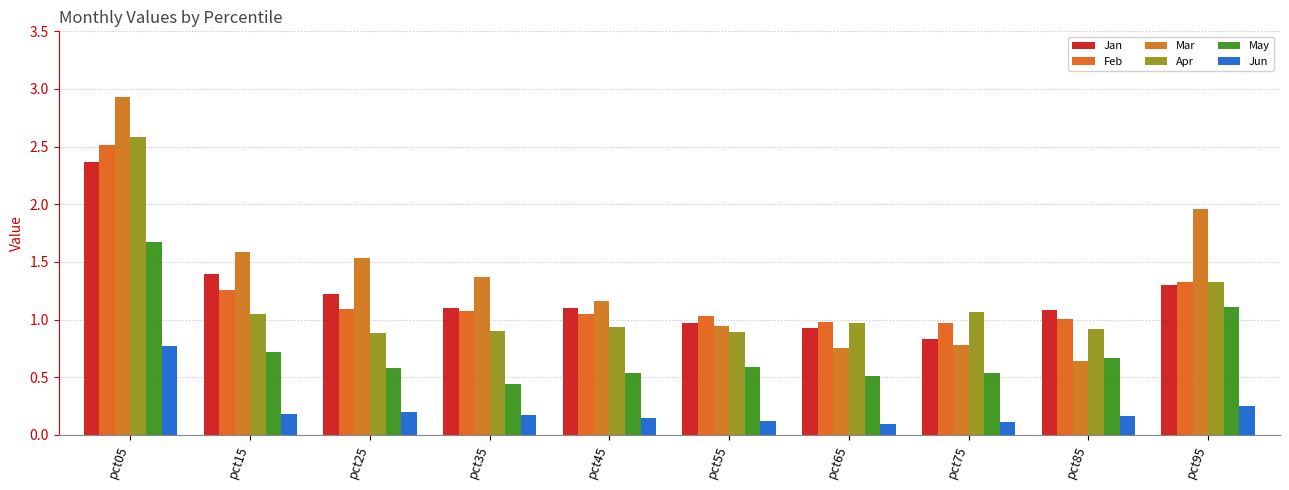

Which series has the widest spread of values?

Mar